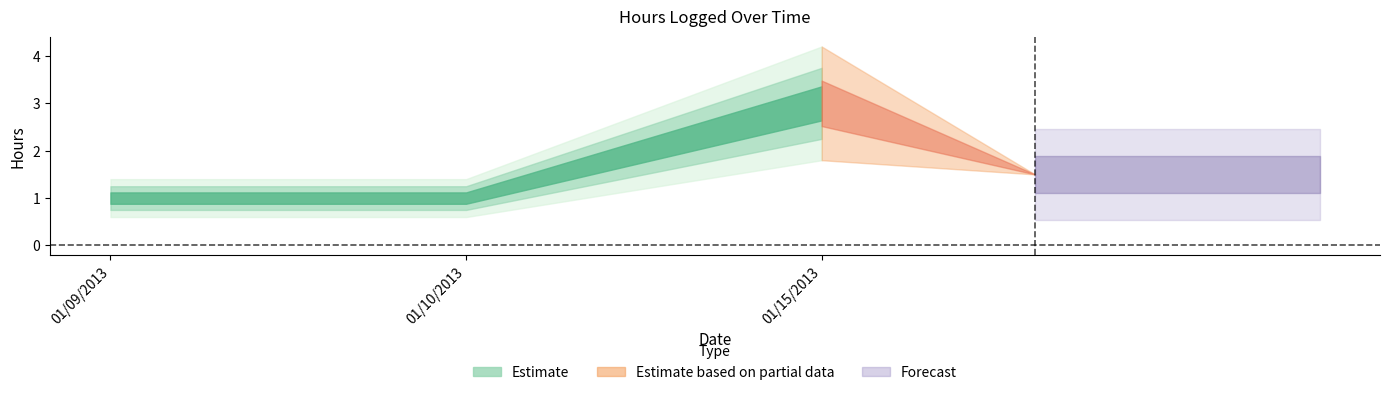

Reading left to right, extract all data points from this chart.

1	1	3